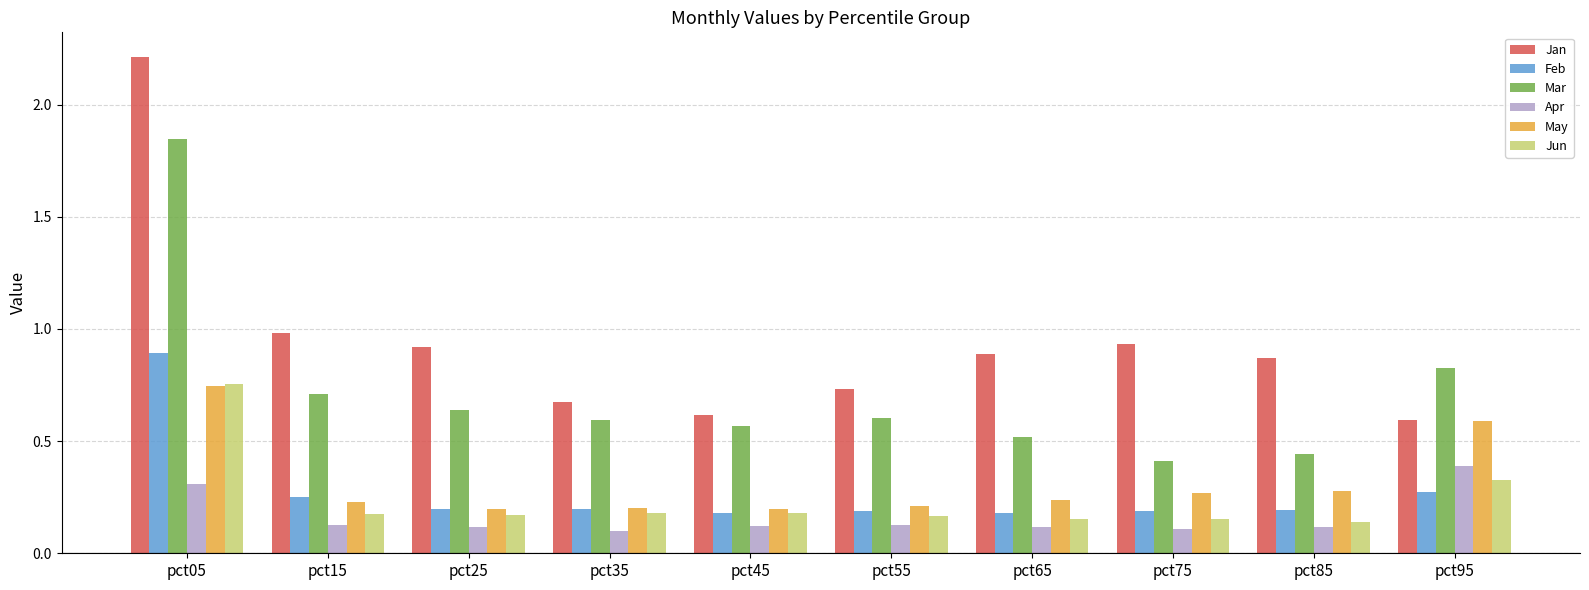

Between pct25 and pct75, which series saw the biggest shift?

Mar